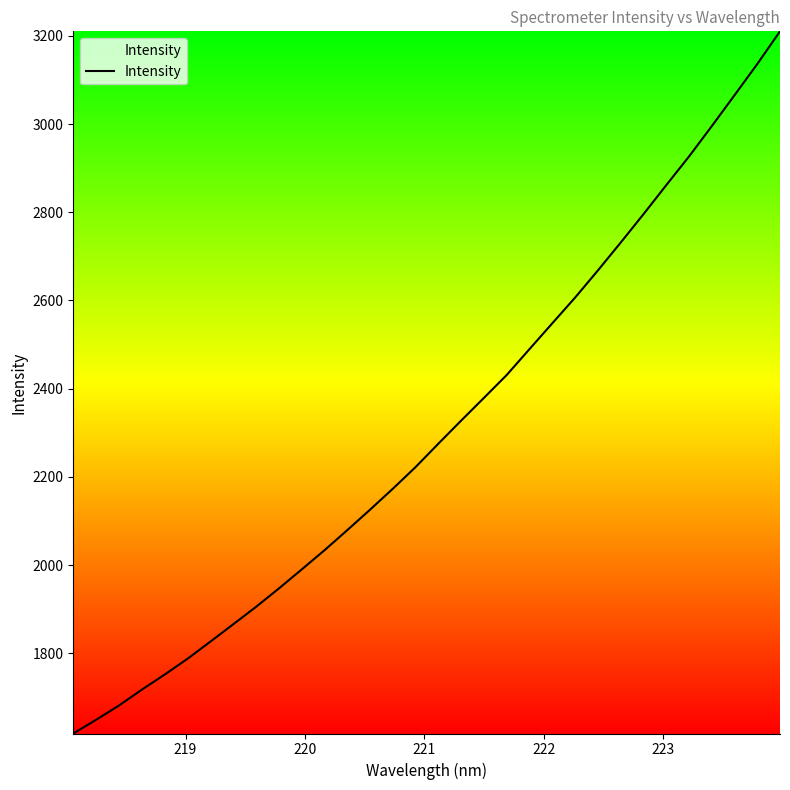

What is the minimum value shown in the chart?

1618.1